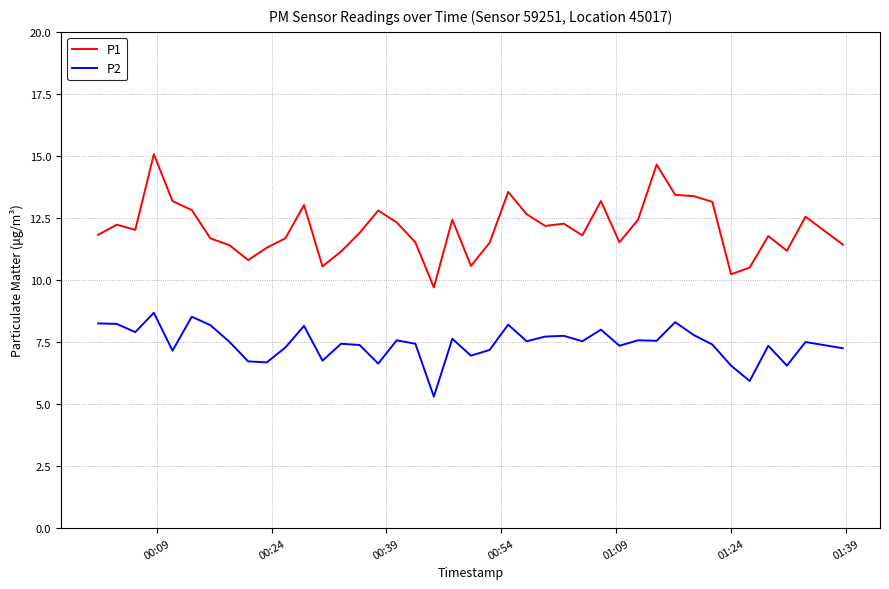

How many series are shown in this chart?

2